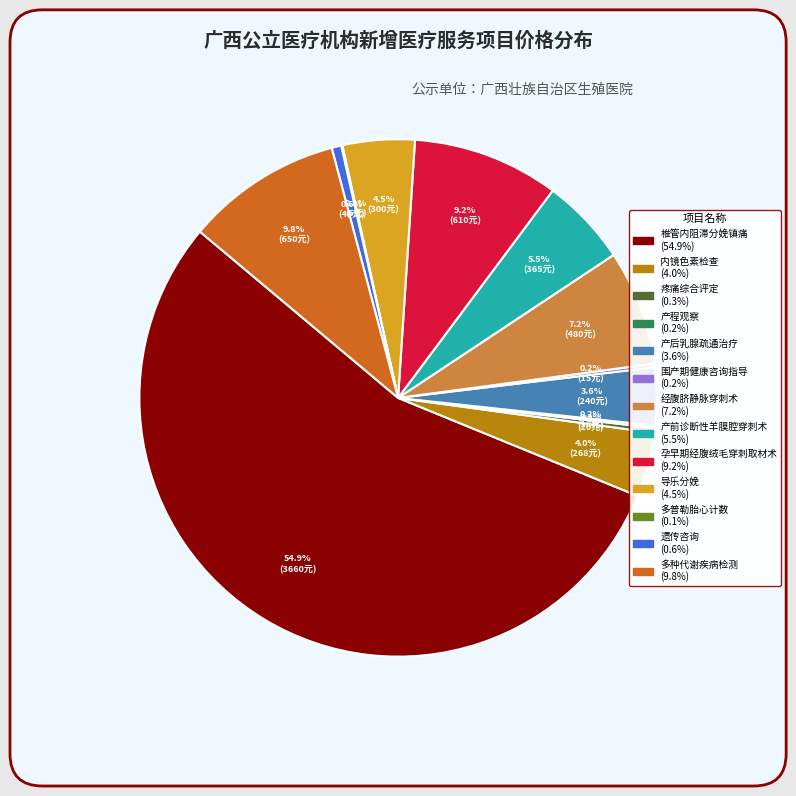

To the nearest percent, what is the average slice percentage?

8%